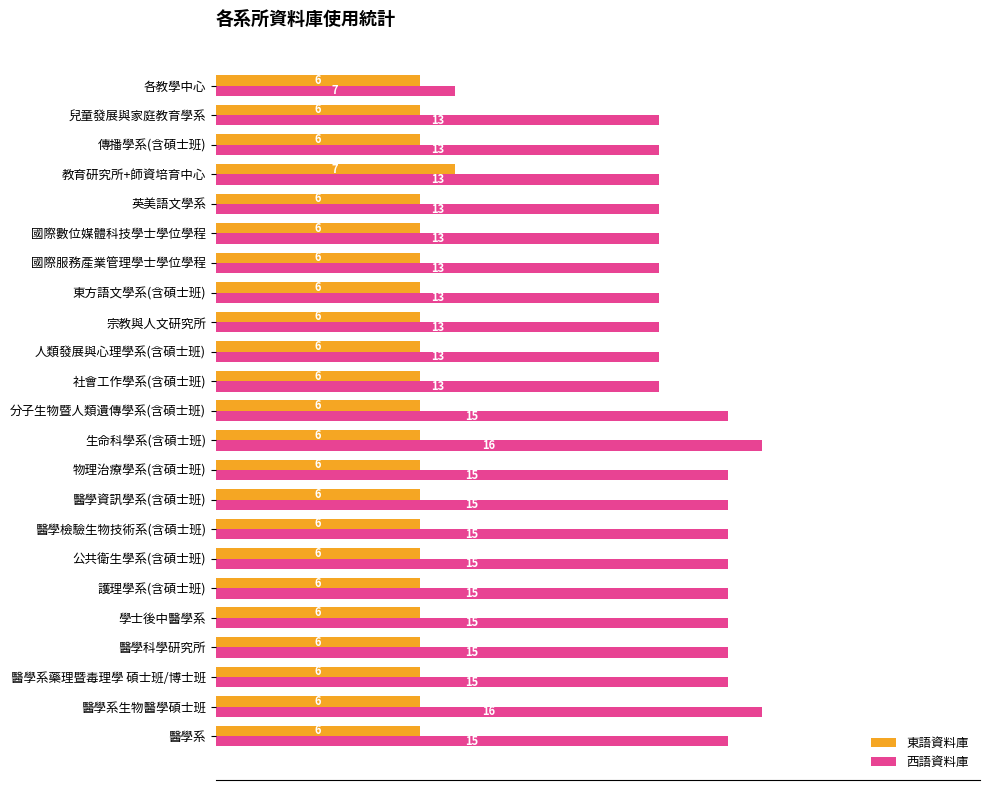

What is the average value of the 東語資料庫 series?

6